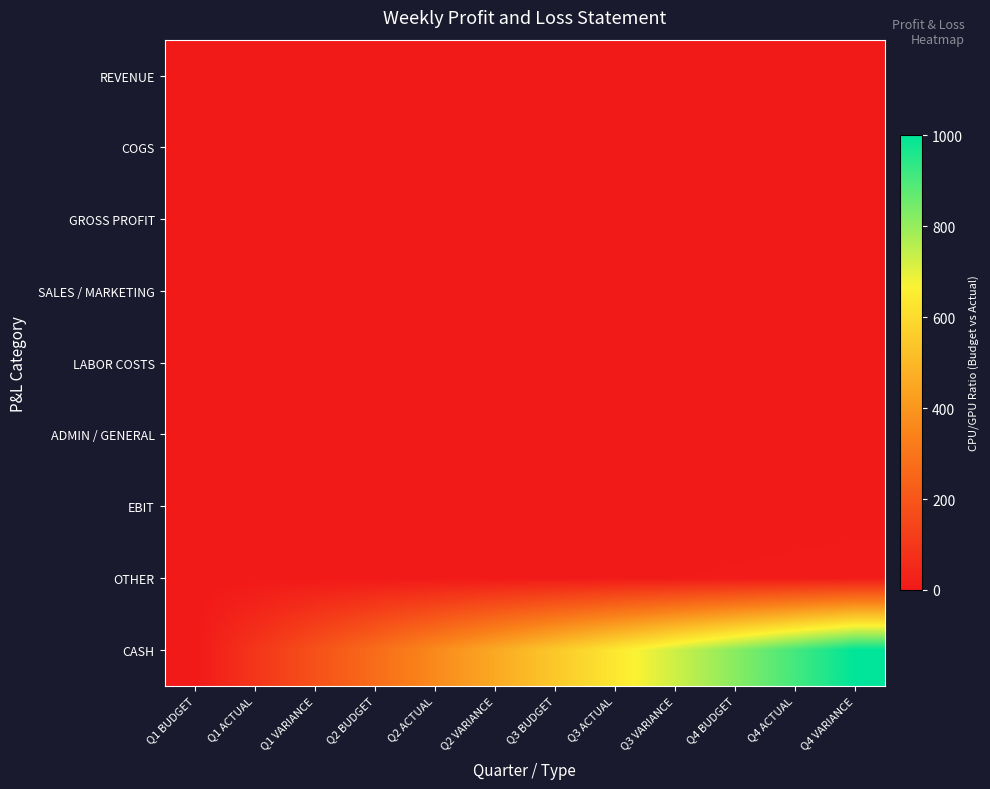

At how many categories does at least one series exceed 441?

7